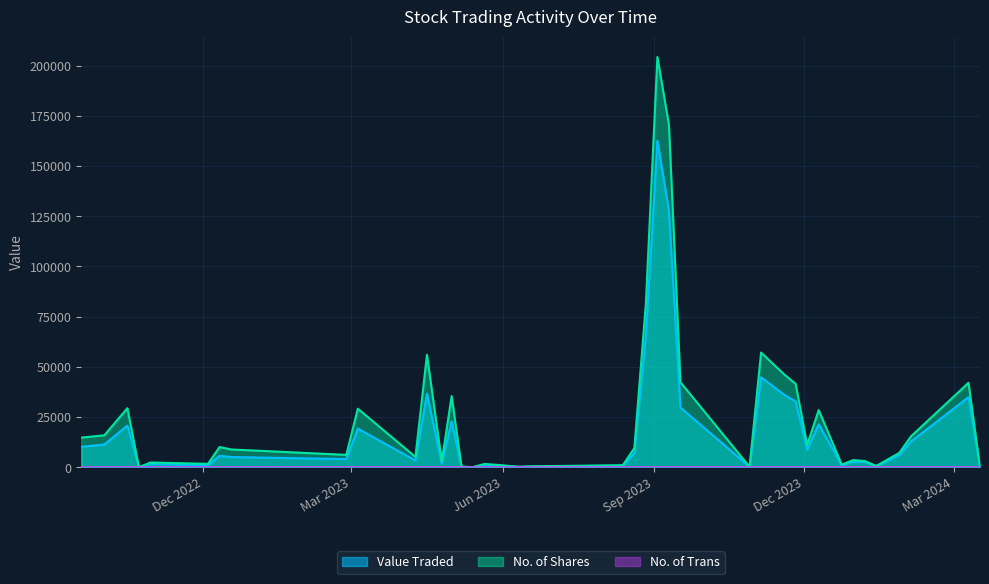

True or false: Value Traded and No. of Trans cross at least once.

False